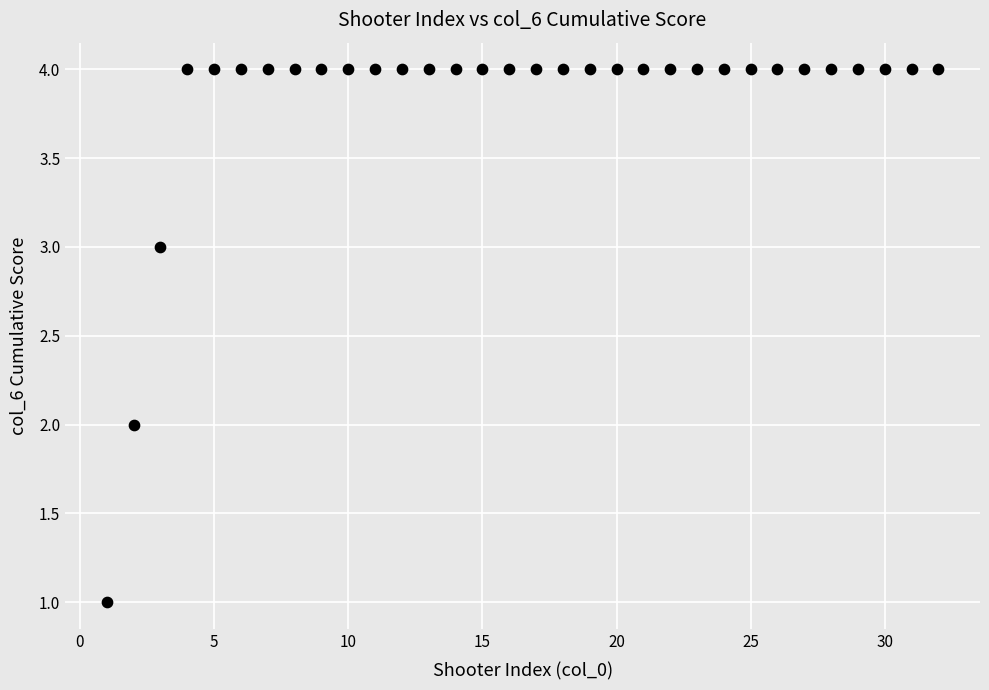

What is the range of Y values (max minus min)?

3